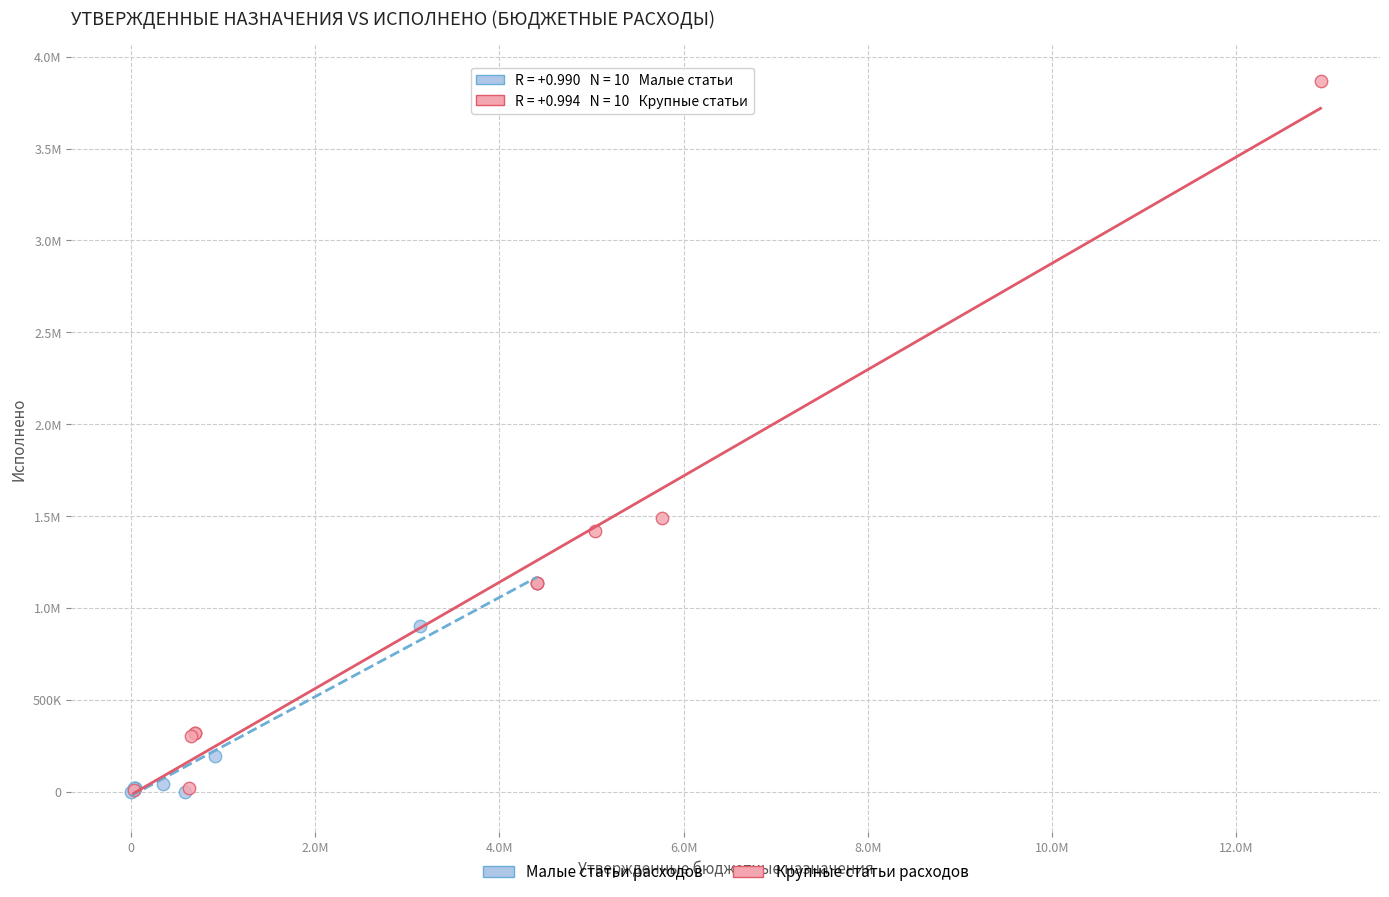

What are all the series names shown in the legend?

Малые статьи расходов, Крупные статьи расходов